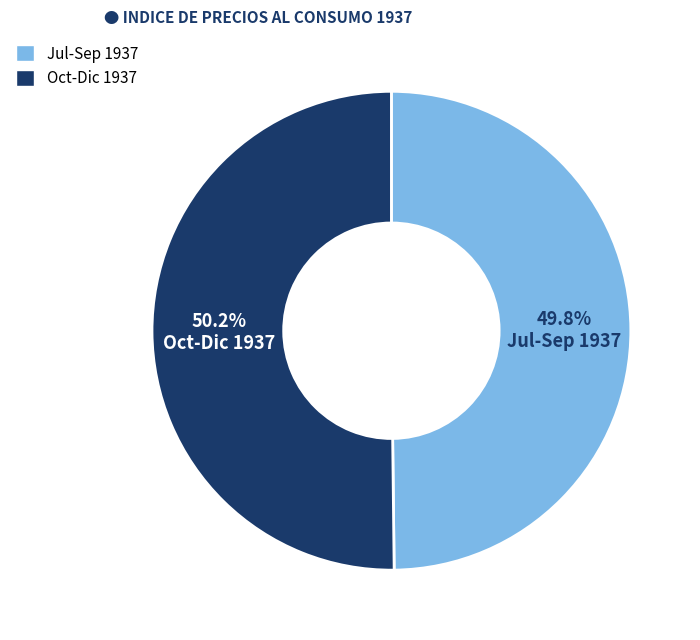

Is there any slice that represents more than half of the pie?

Yes